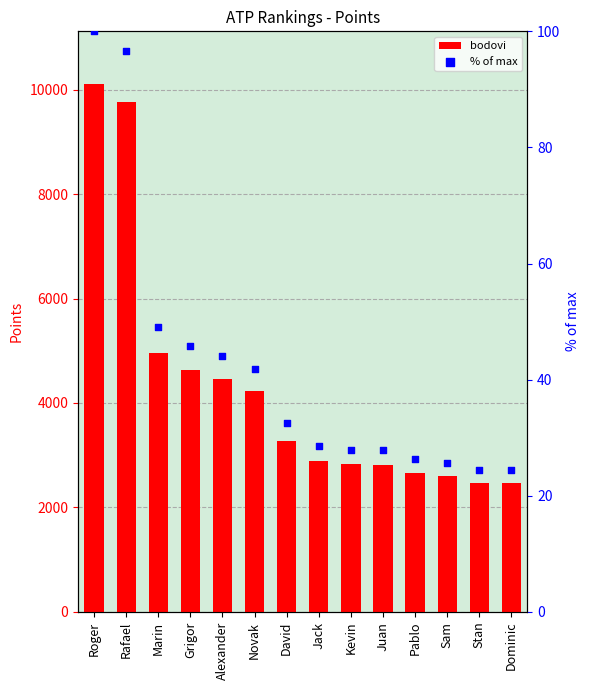

Which series reaches the maximum Y coordinate?

bodovi